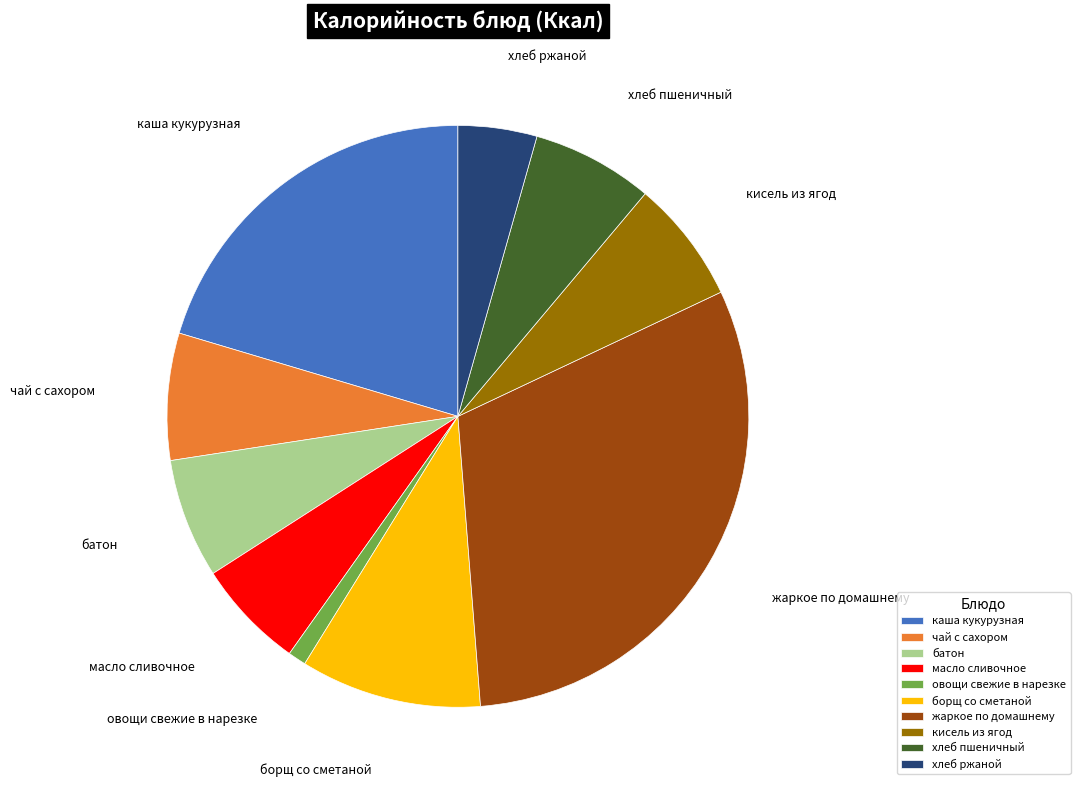

Is the sum of кисель из ягод and овощи свежие в нарезке greater than half?

No